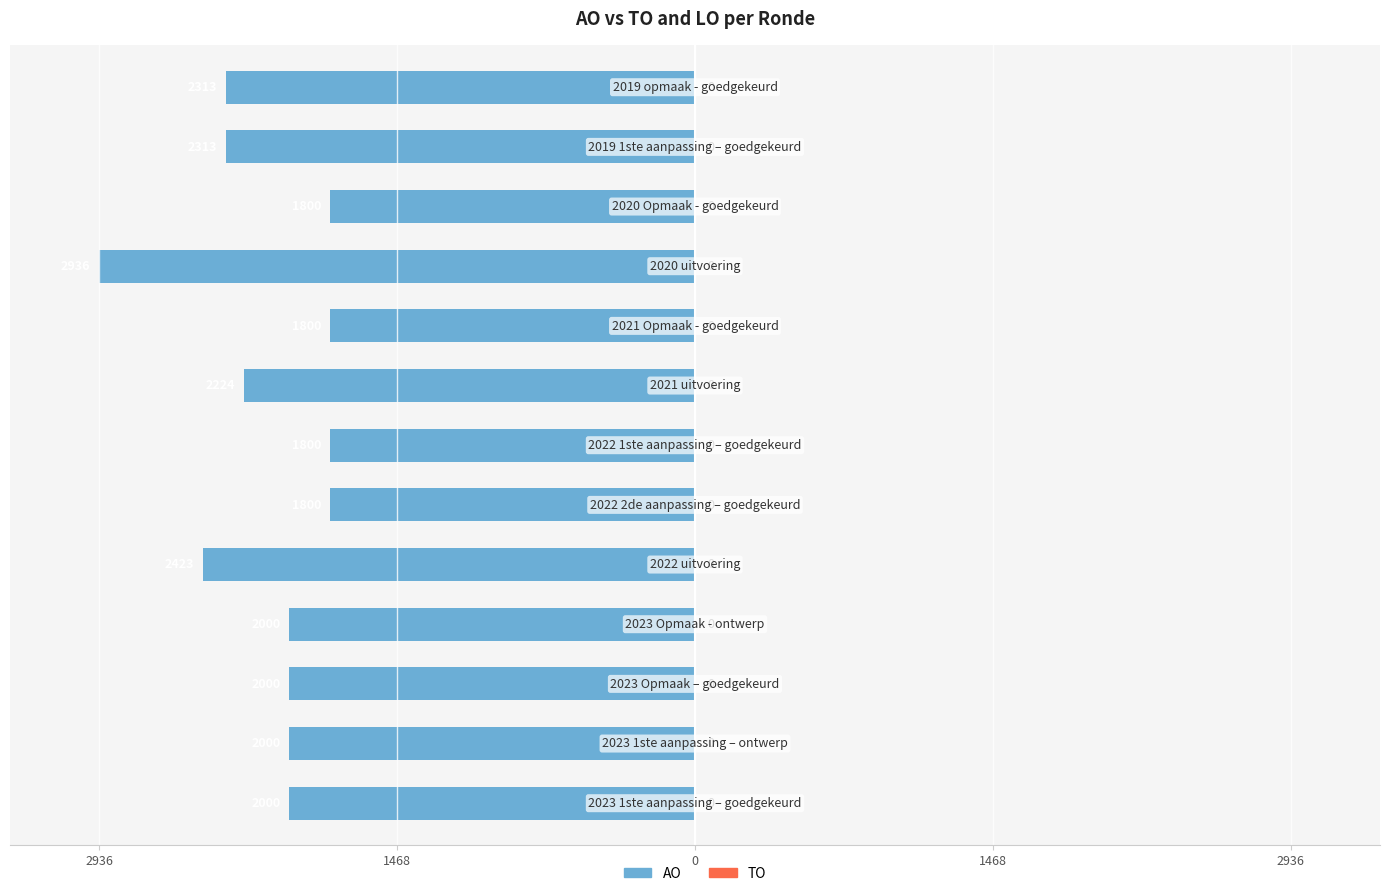

Does the chart contain any negative values?

Yes